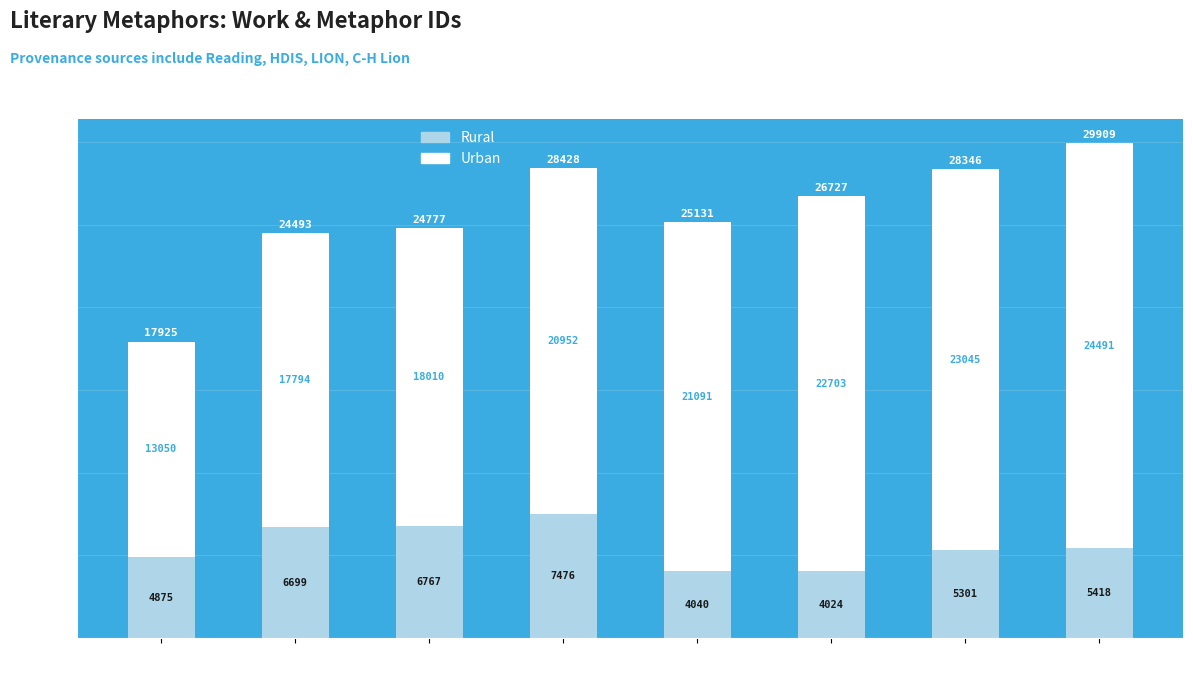

Which category has the lowest value in the Rural series?

4024